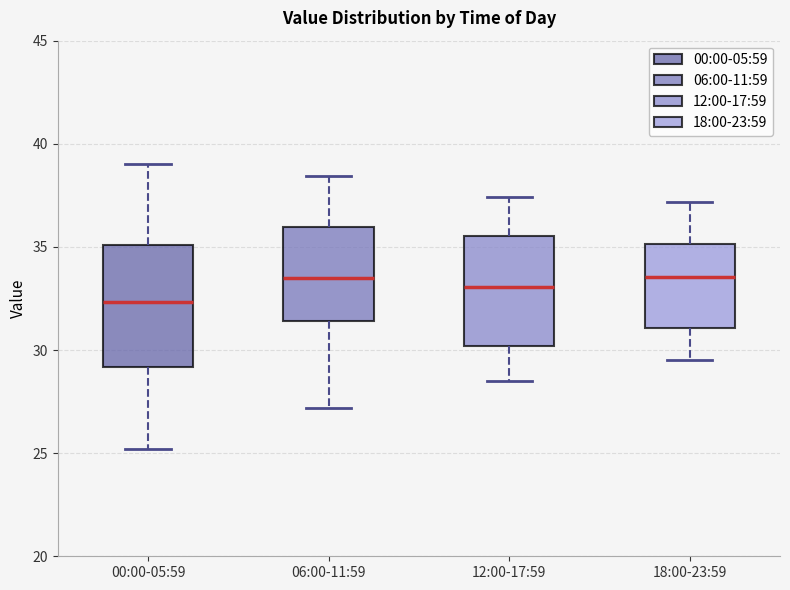

Reading left to right, transcribe this box plot: for each box, give where its median line is, the range the box spans, and where its two whiskers end, as read against the y-axis. The values are not printed on the chart, so give them approximately, as read against the axis.

00:00-05:59: median 32.5, box 29.0 to 35.0, whiskers 25.0 to 39.0
06:00-11:59: median 33.5, box 31.5 to 36.0, whiskers 27.0 to 38.5
12:00-17:59: median 33.0, box 30.0 to 35.5, whiskers 28.5 to 37.5
18:00-23:59: median 33.5, box 31.0 to 35.0, whiskers 29.5 to 37.0